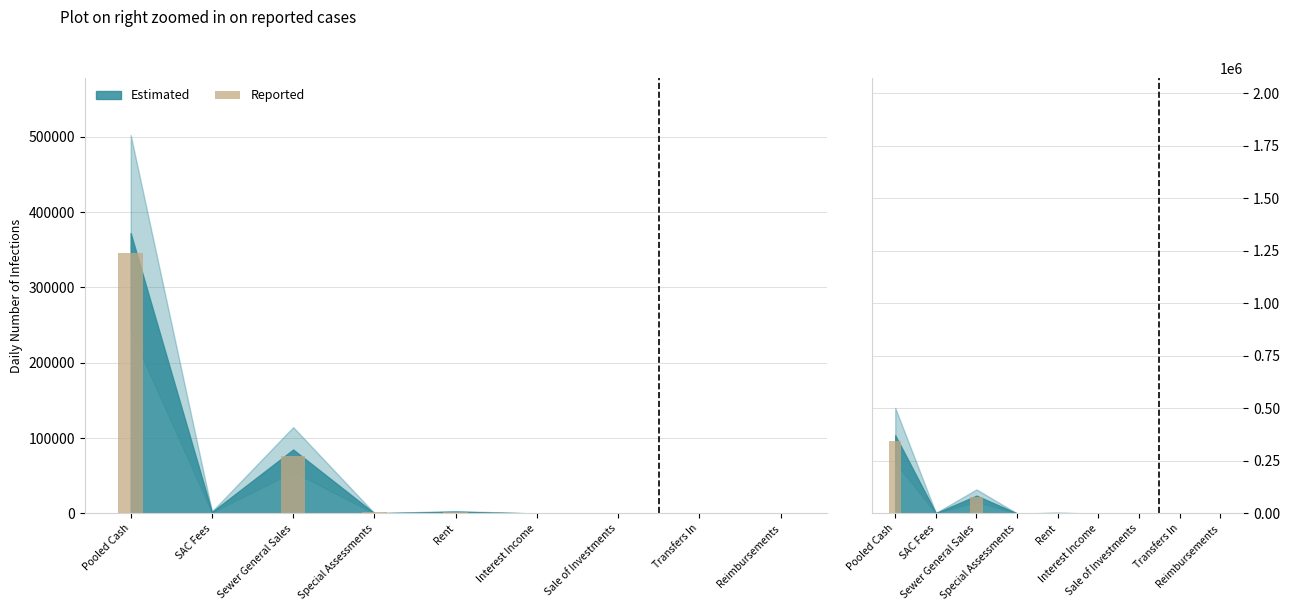

Between Interest Income and Reimbursements, which series saw the biggest shift?

Estimated